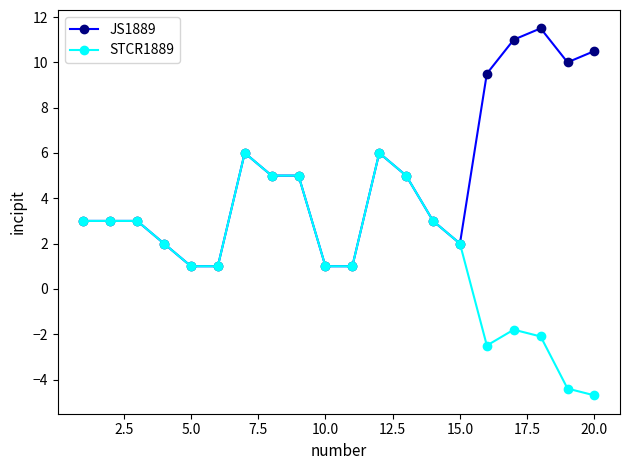

True or false: STCR1889 has more than 1 points higher than both neighbors.

True